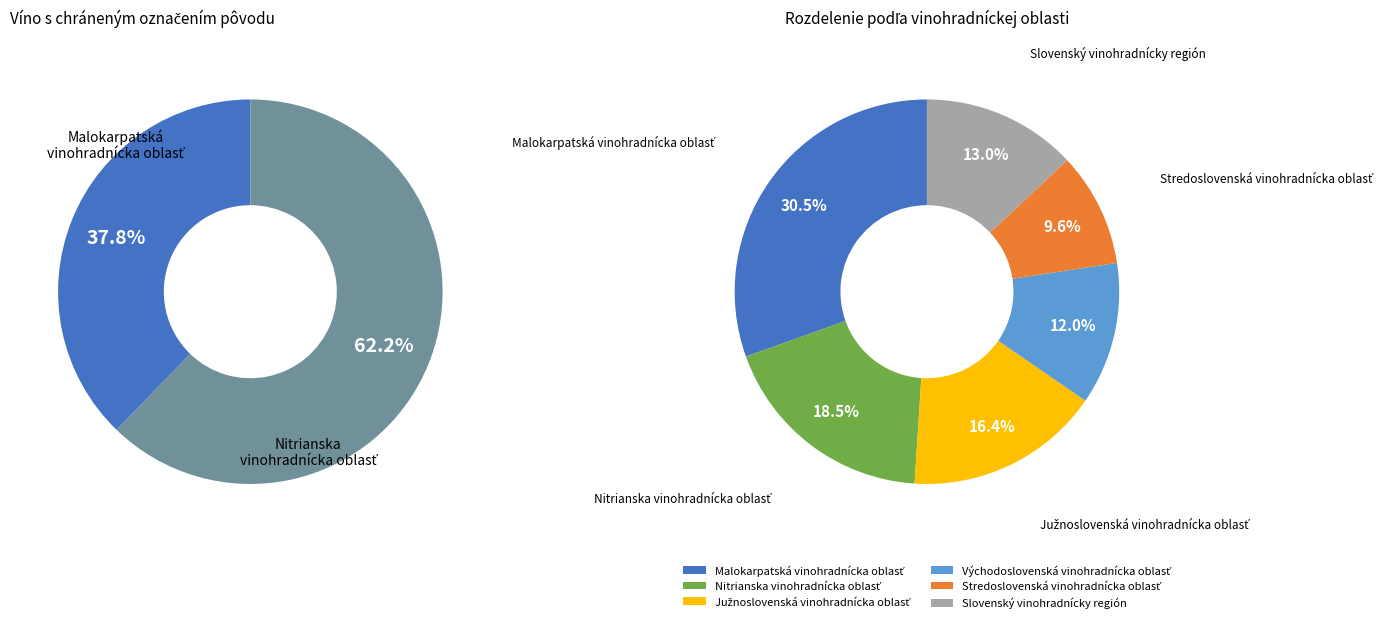

Is there a majority slice in this chart?

No